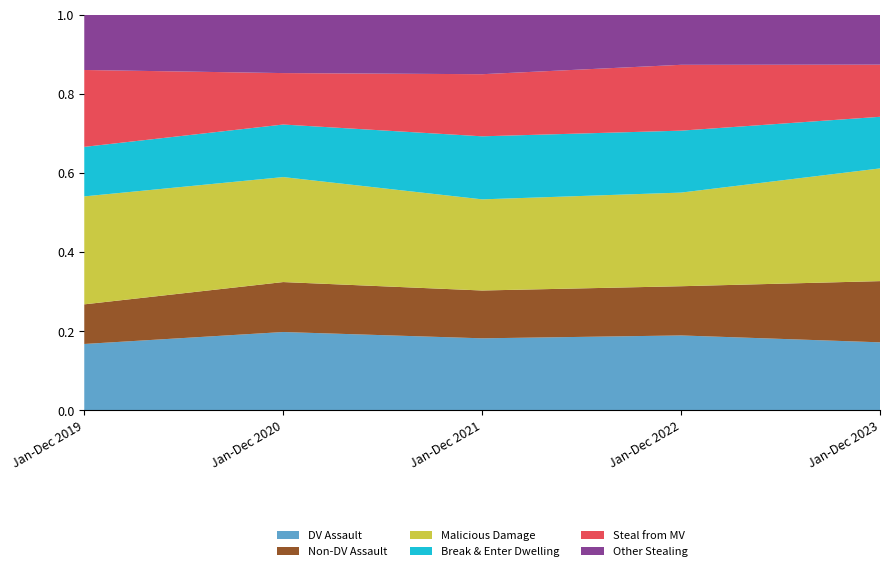

Reading left to right, extract all data points from this chart.

DV Assault: 697	631	609	670	659
Non-DV Assault: 417	403	405	441	594
Malicious Damage: 1136	847	772	839	1094
Break & Enter Dwelling: 521	424	534	555	501
Steal from MV: 809	415	526	590	506
Other Stealing: 583	472	505	450	486